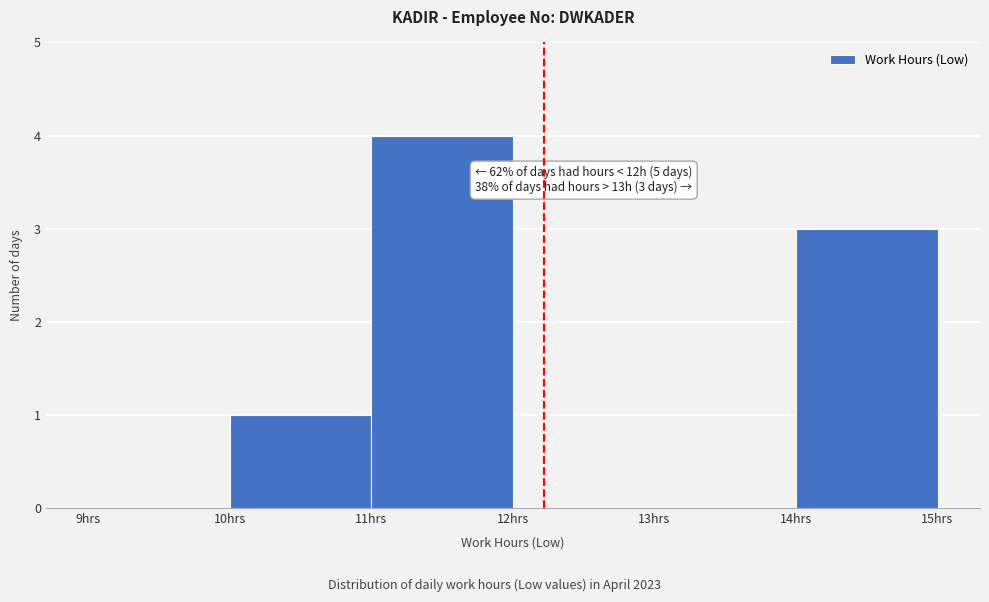

Over which range of the x-axis is the bar tallest?

11 to 12